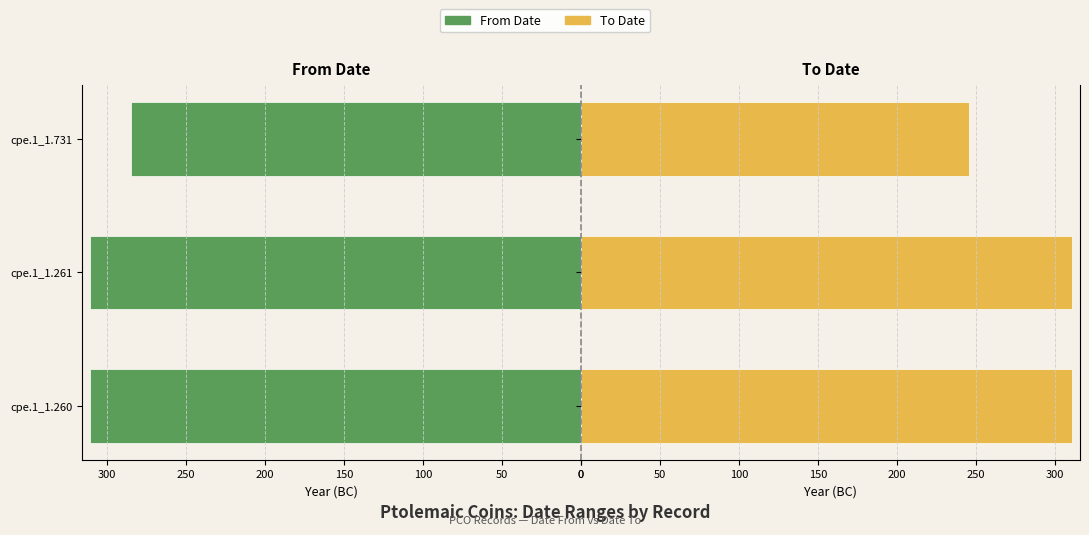

At how many categories does at least one series exceed 263?

3